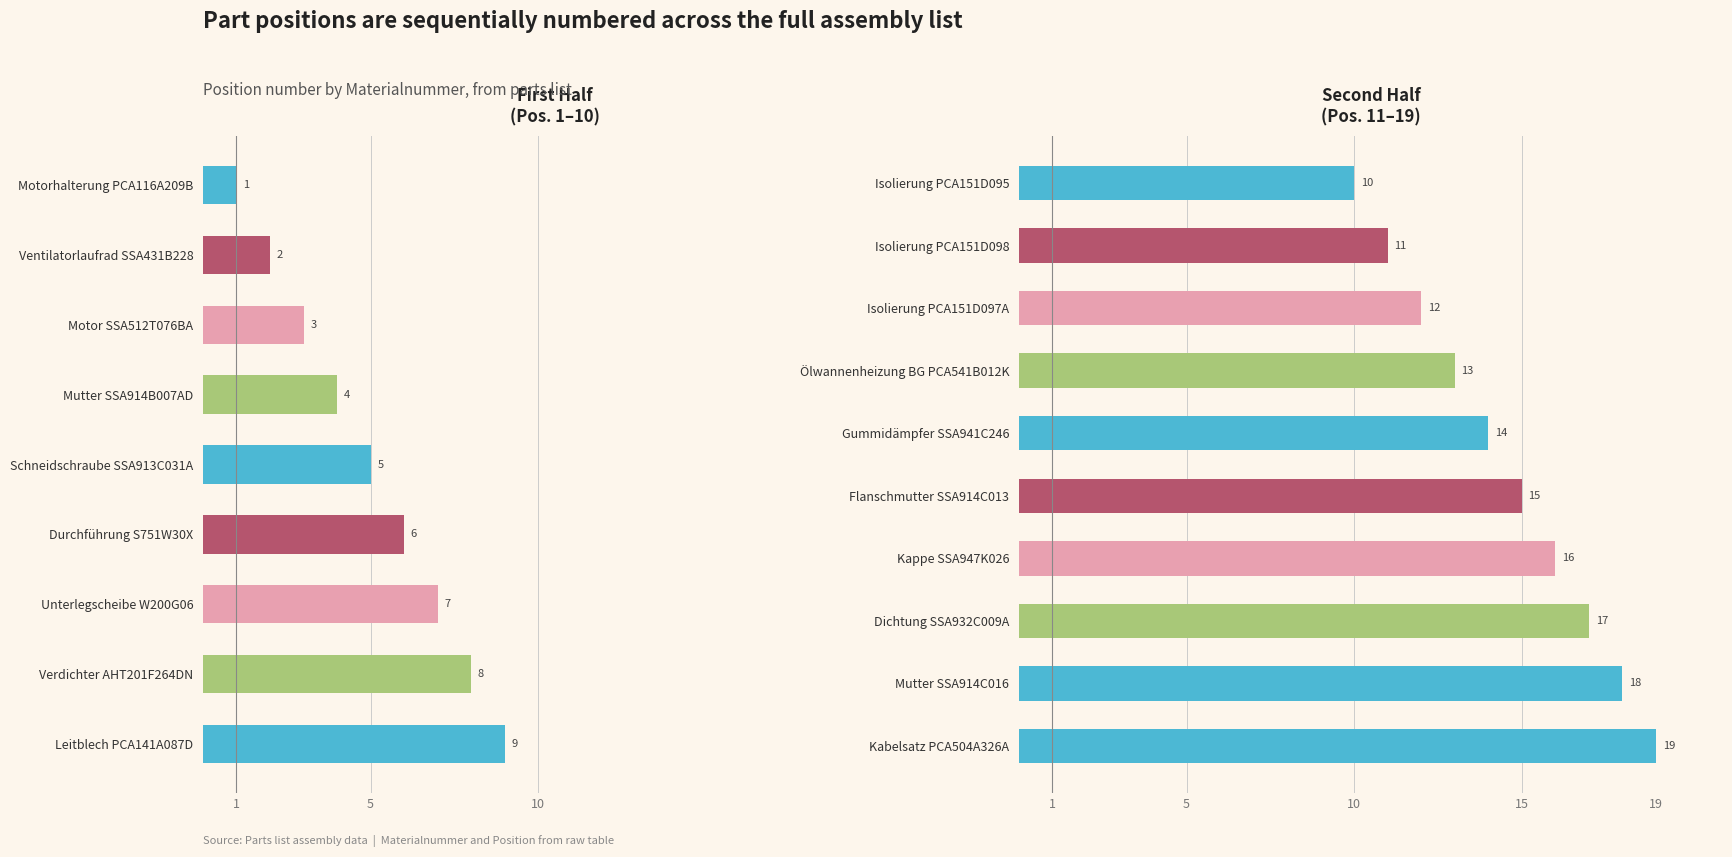

Is it true that the value at Kabelsatz PCA504A326A is 19?

True